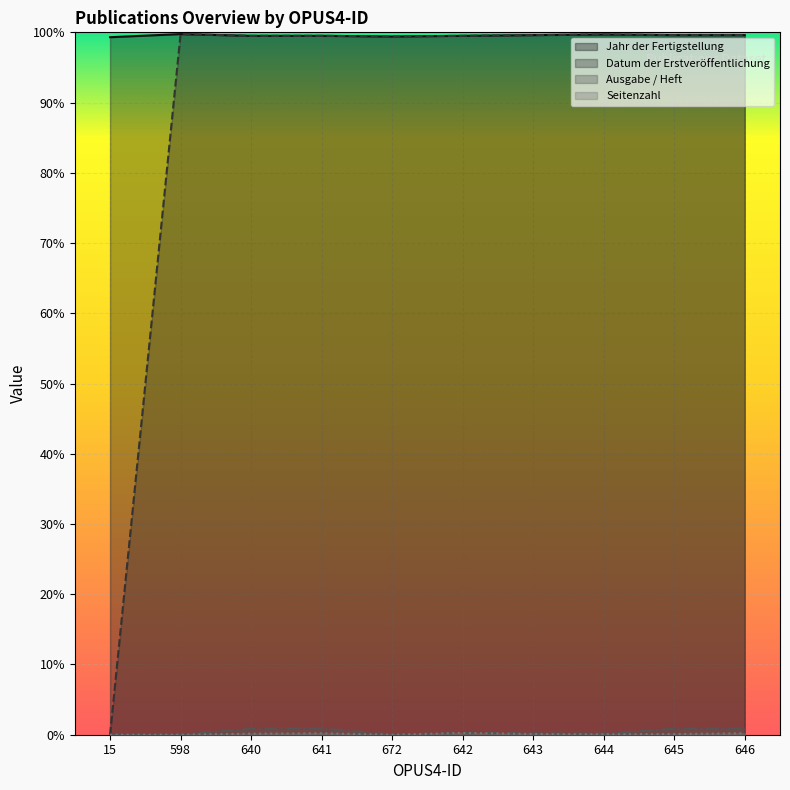

Reading left to right, what are all the values shown in this chart?

Jahr der Fertigstellung: 15=2006	598=2015	640=2010	641=2010	672=2008	642=2010	643=2012	644=2014	645=2012	646=2012
Datum der Erstveröffentlichung: 15=0	598=2015	640=2010	641=2010	672=2008	642=2010	643=2012	644=2014	645=2012	646=2012
Ausgabe / Heft: 15=0	598=1	640=17	641=18	672=0	642=5	643=4	644=3	645=17	646=18
Seitenzahl: 15=0	598=0	640=3	641=4	672=0	642=5	643=2	644=1	645=2	646=4